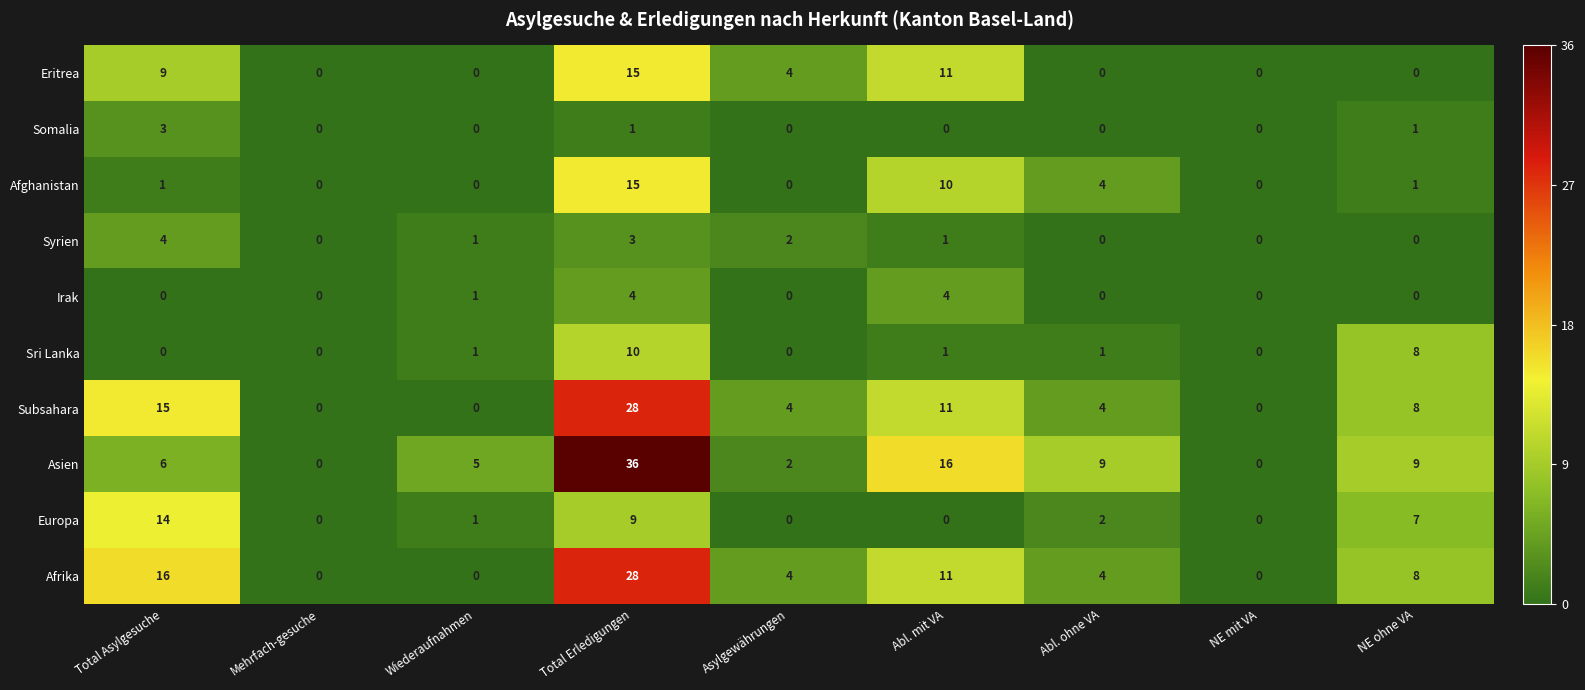

At how many categories does at least one series exceed 8?

5